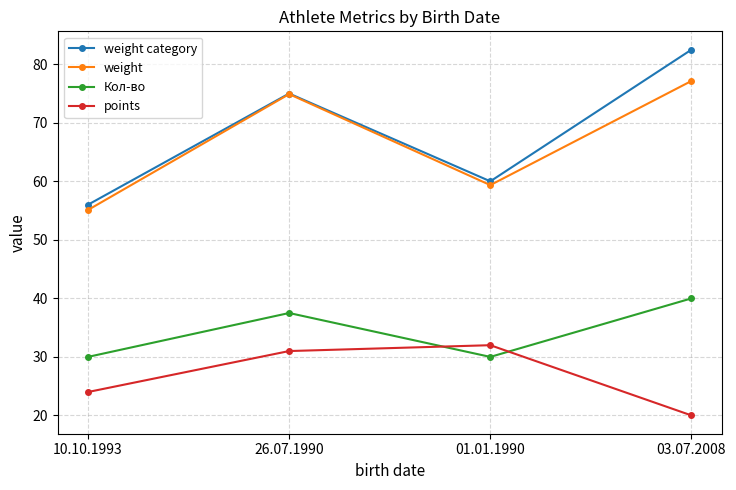

What is the difference between the second highest and minimum values in the weight category series?

19.0